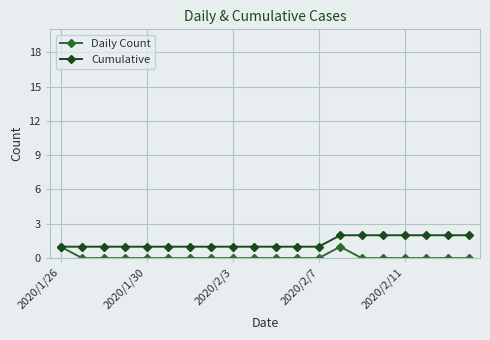

True or false: Daily Count has more than 0 points higher than both neighbors.

True